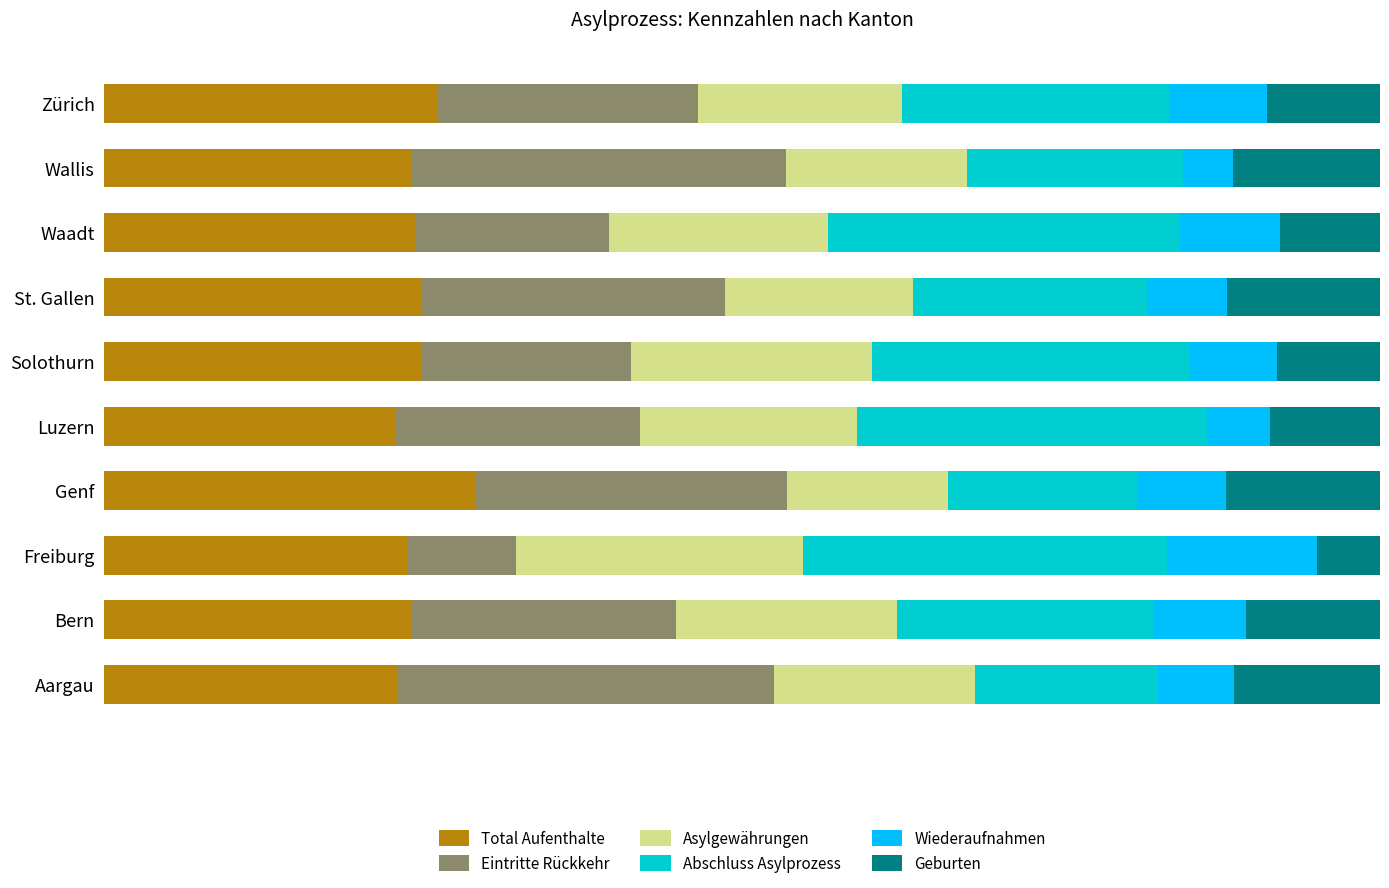

What are all the series names shown in the legend?

Total Aufenthalte, Eintritte Rückkehr, Asylgewährungen, Abschluss Asylprozess, Wiederaufnahmen, Geburten